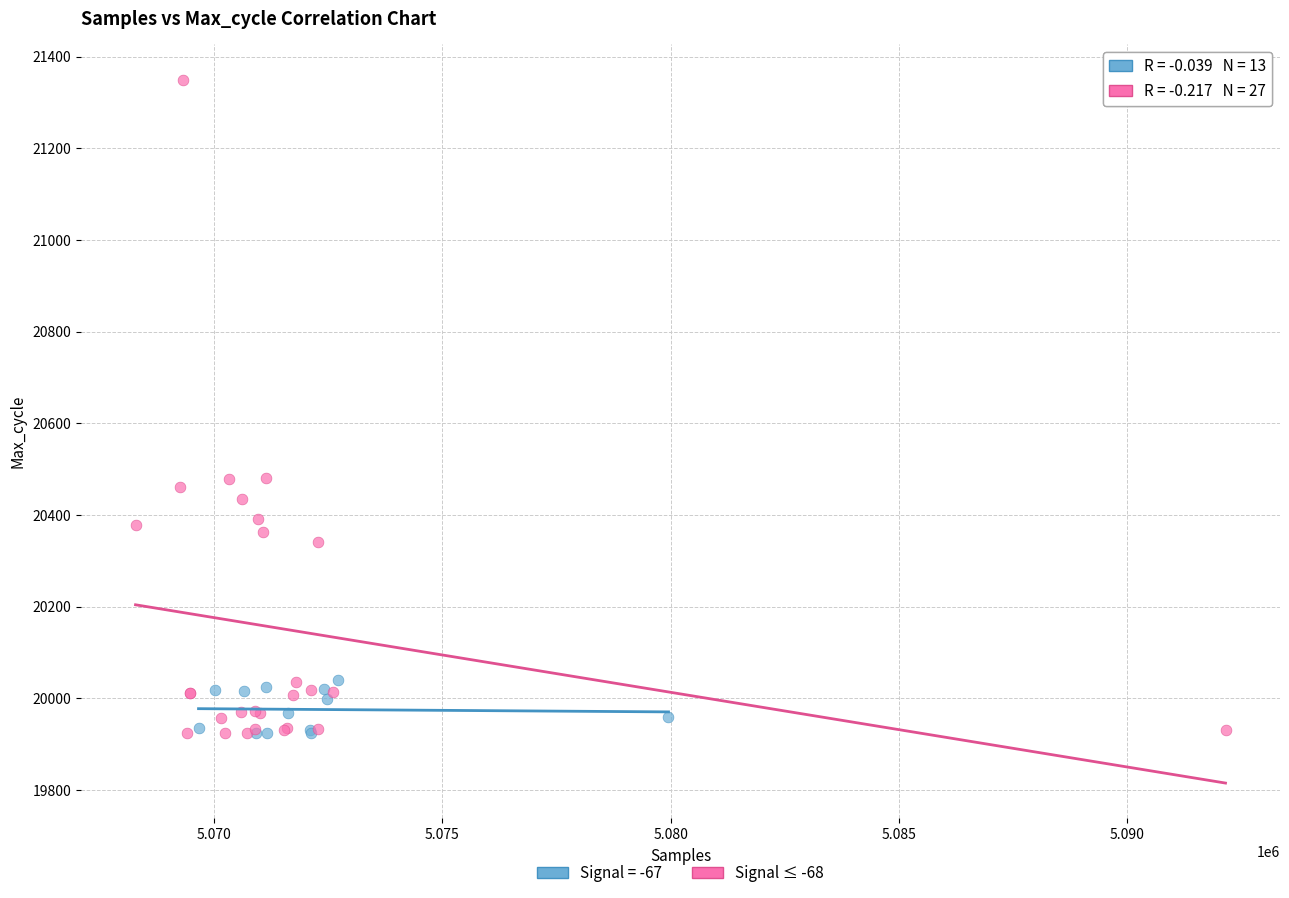

Which series has the largest Y range (max minus min)?

Signal ≤ -68